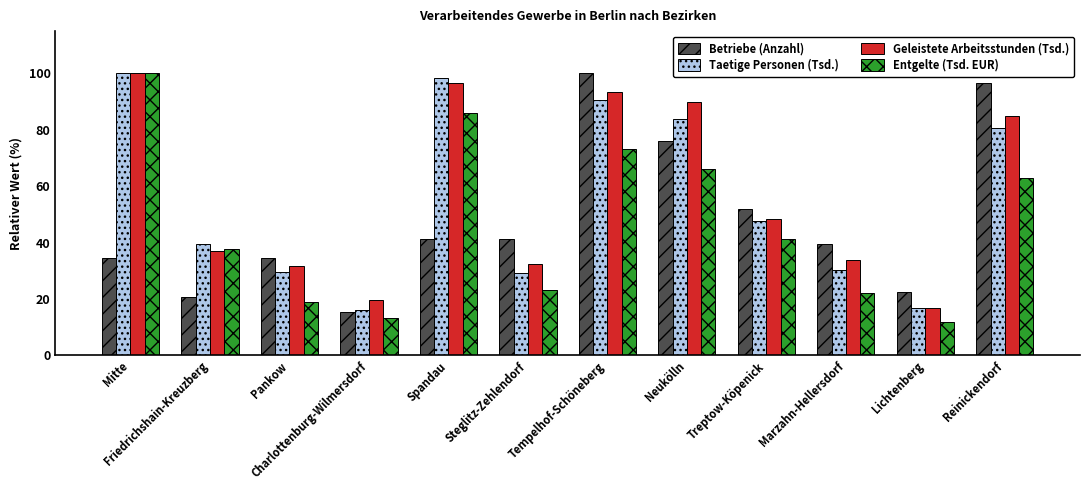

How many values in the Geleistete Arbeitsstunden (Tsd.) series exceed 48?

6